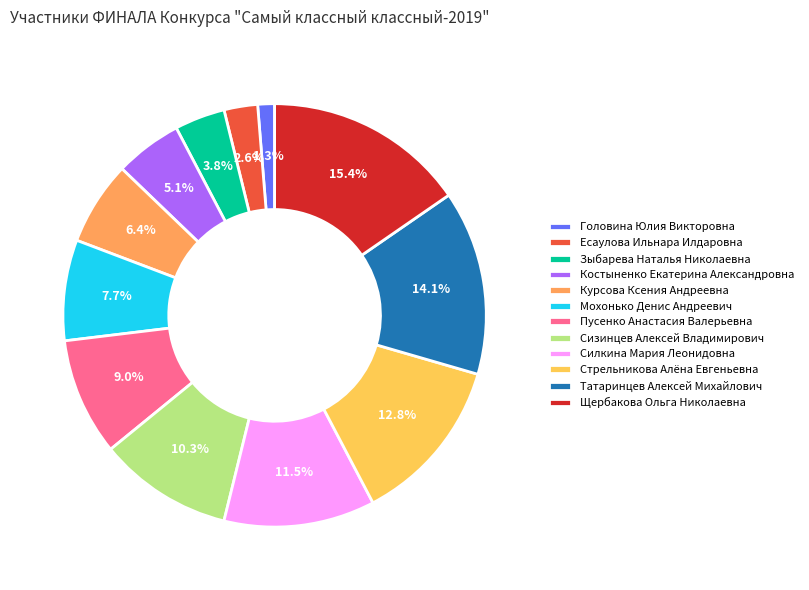

The Стрельникова Алёна Евгеньевна slice represents 1% of the pie. True or false?

False